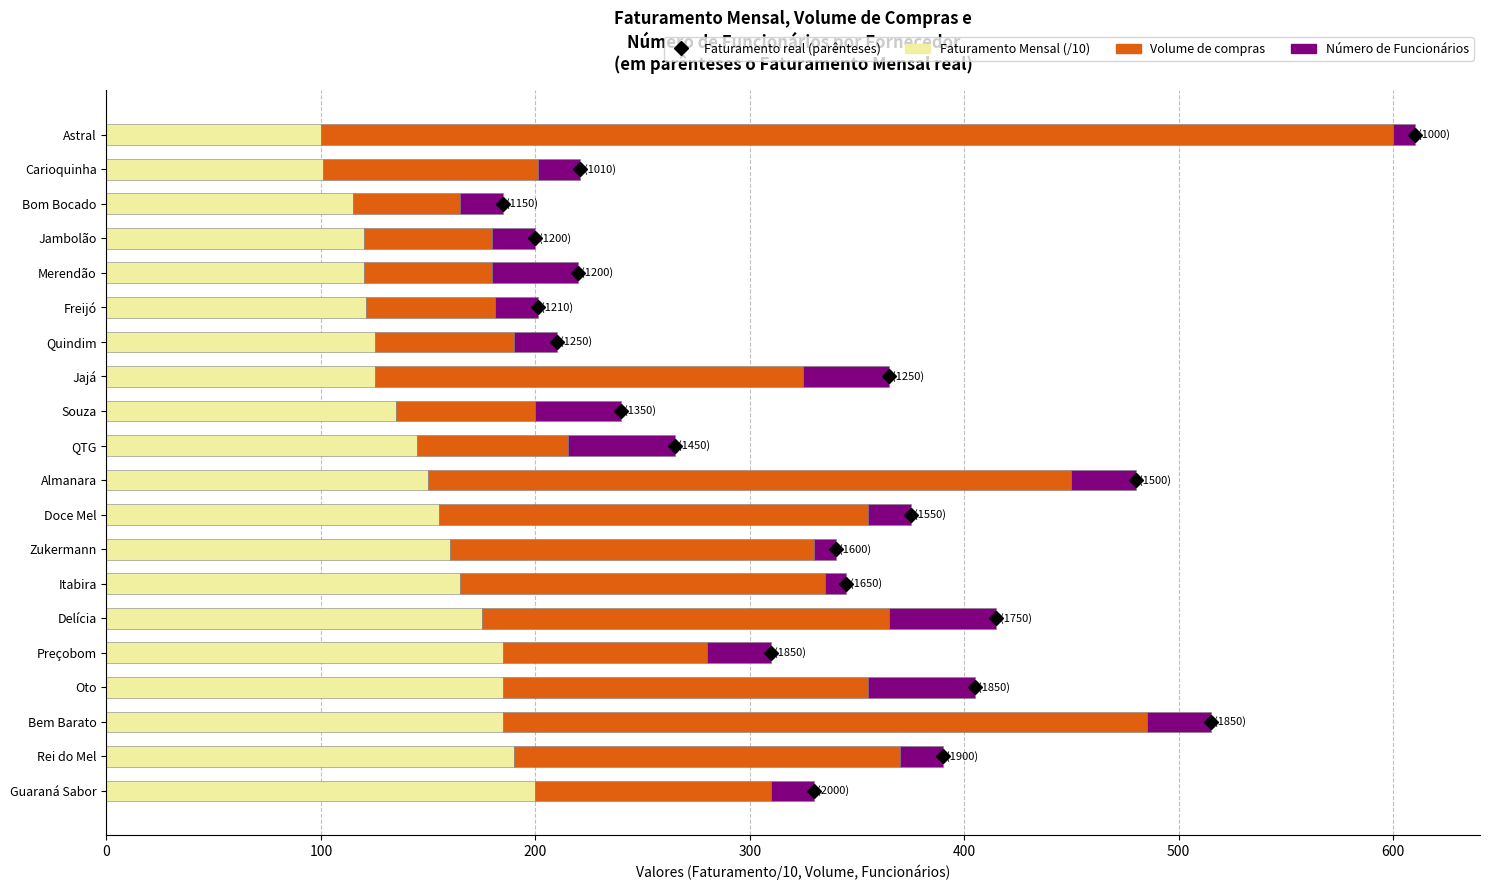

True or false: Faturamento Mensal (/10) has a value of 121 at Freijó.

True